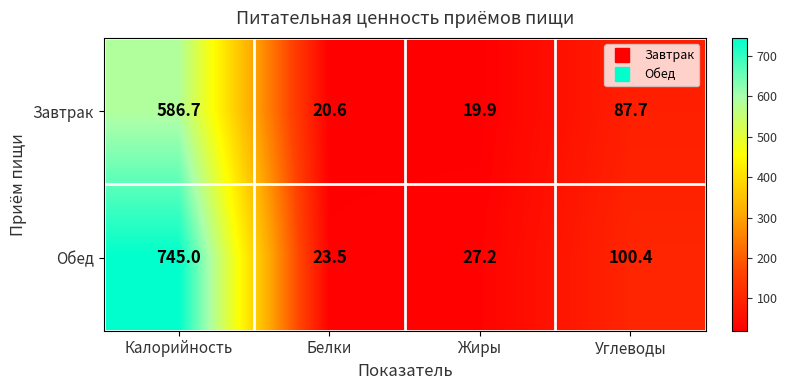

True or false: Обед has a value of 27.2 at Жиры.

True